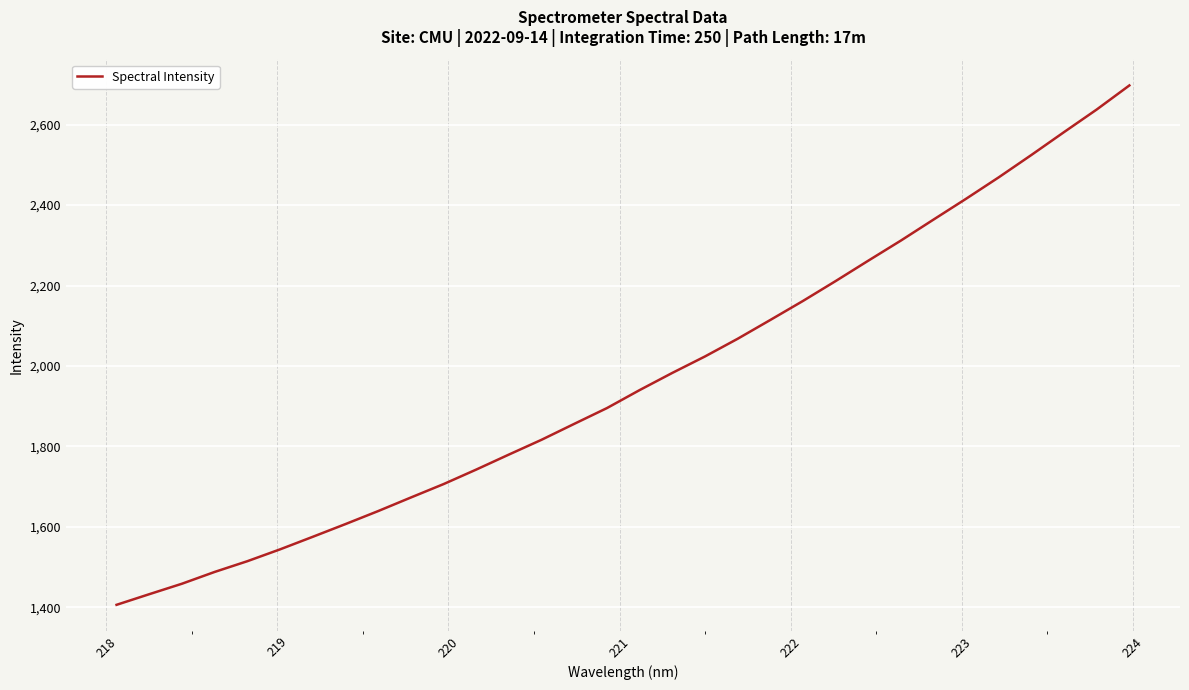

Reading left to right, extract all data points from this chart.

1406.4	1432.8	1458.8	1488.1	1514.8	1544.3	1575.5	1607.1	1639.4	1673.2	1706.5	1742.6	1779.9	1816.7	1856.3	1895.5	1940.2	1982.9	2023.8	2067.7	2114.5	2161.8	2211.2	2261.8	2311.9	2364.1	2416.0	2469.3	2524.8	2581.6	2637.7	2697.6